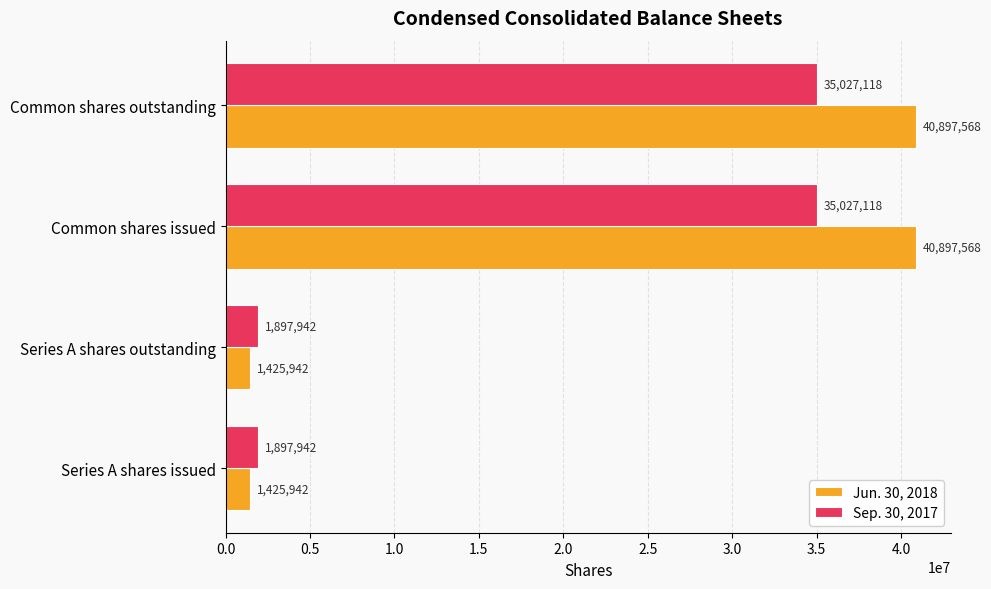

What is the total value across all series at Series A shares issued?

3323884